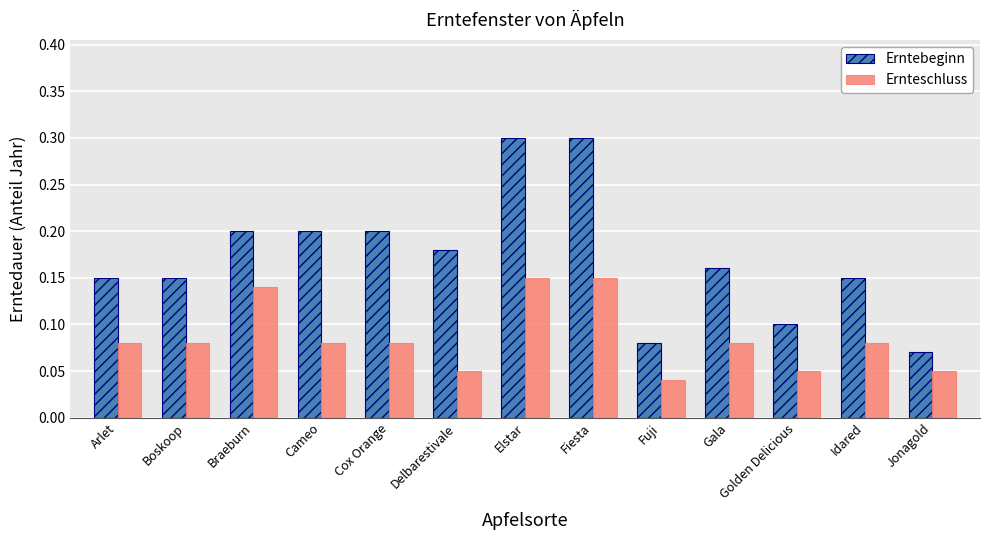

What is the sum of all Ernteschluss values?

1.1